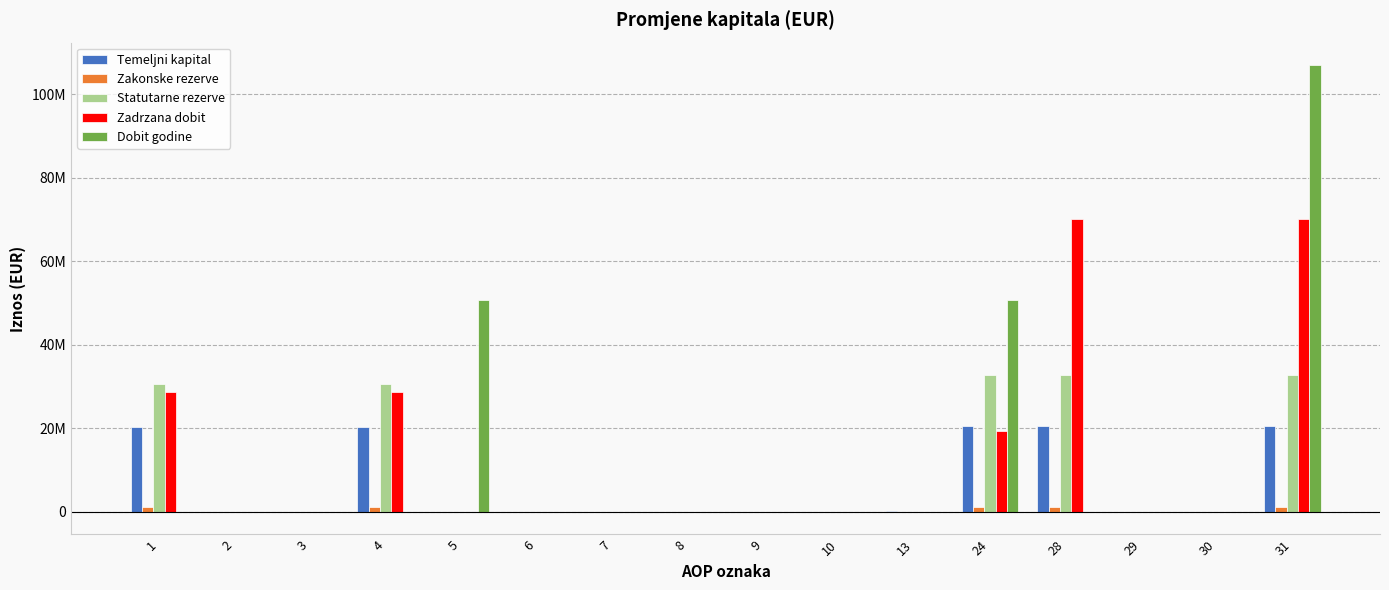

List the labels in order of Dobit godine value, smallest first.

1, 2, 3, 4, 6, 7, 8, 9, 10, 13, 28, 29, 30, 5, 24, 31